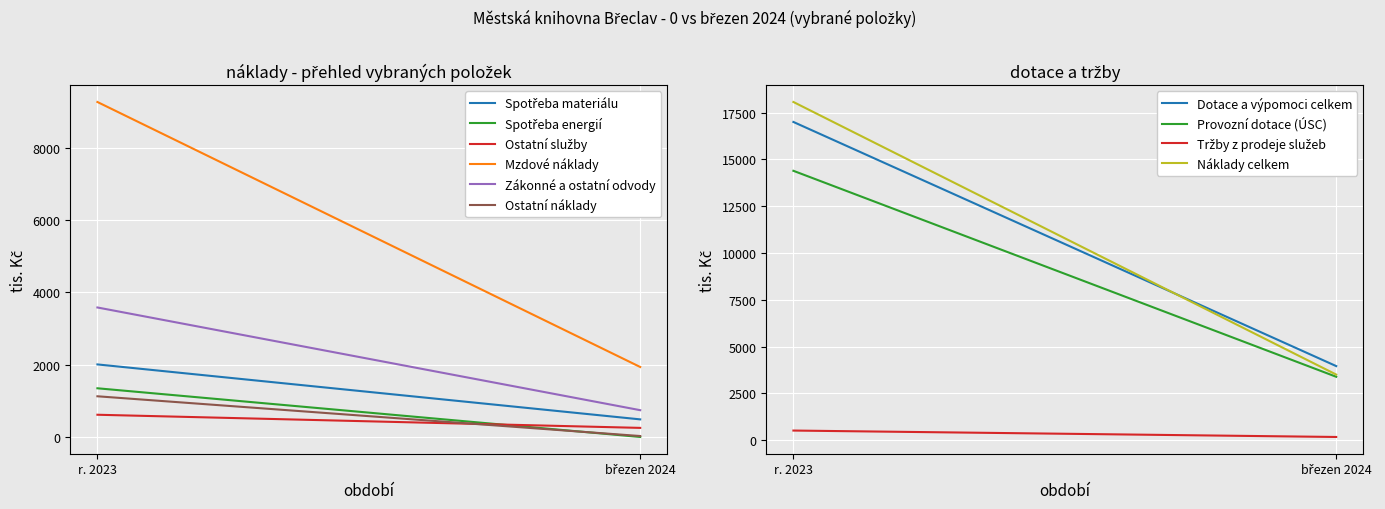

What is the sum of all Mzdové náklady values?

11200